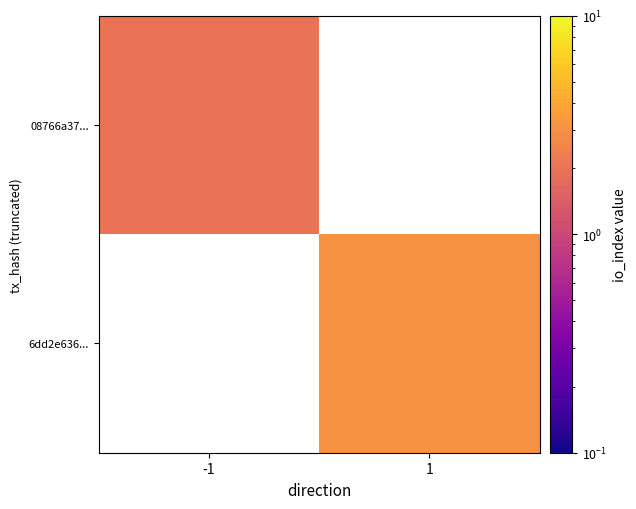

How many values in 08766a37... are above zero?

1